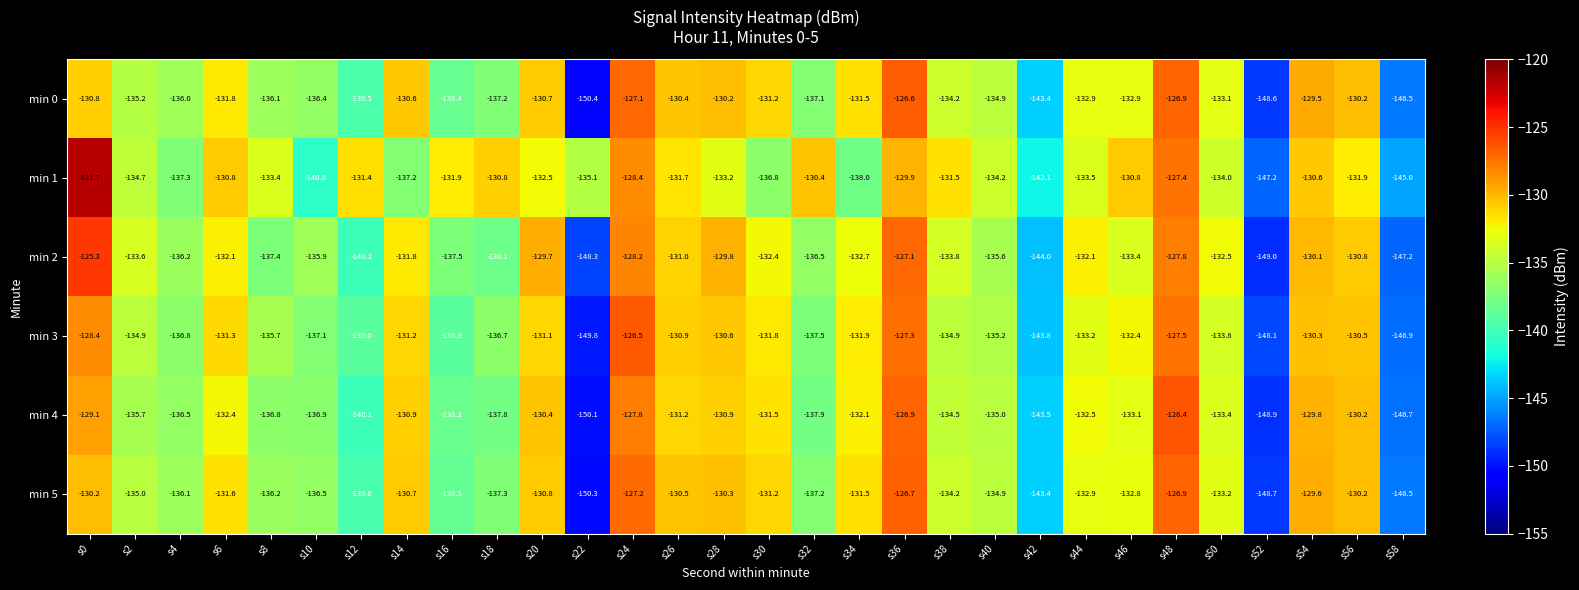

Count the number of data series in this chart.

6